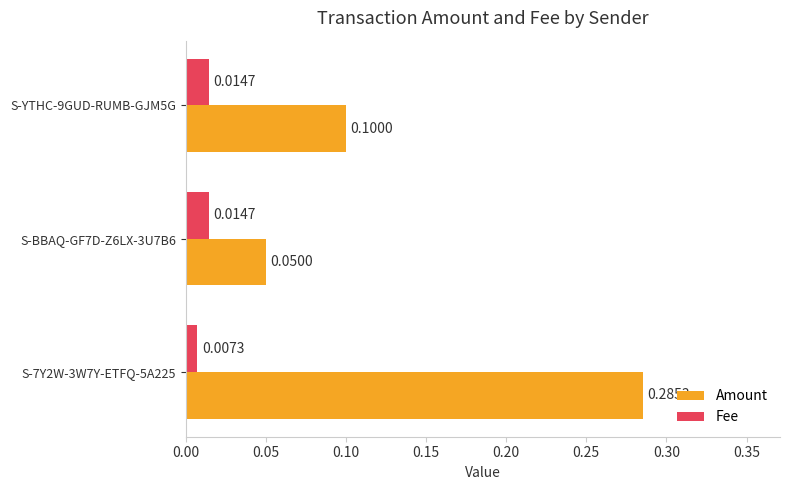

Is the value of Amount at S-7Y2W-3W7Y-ETFQ-5A225 greater than the value of Fee at S-BBAQ-GF7D-Z6LX-3U7B6?

Yes